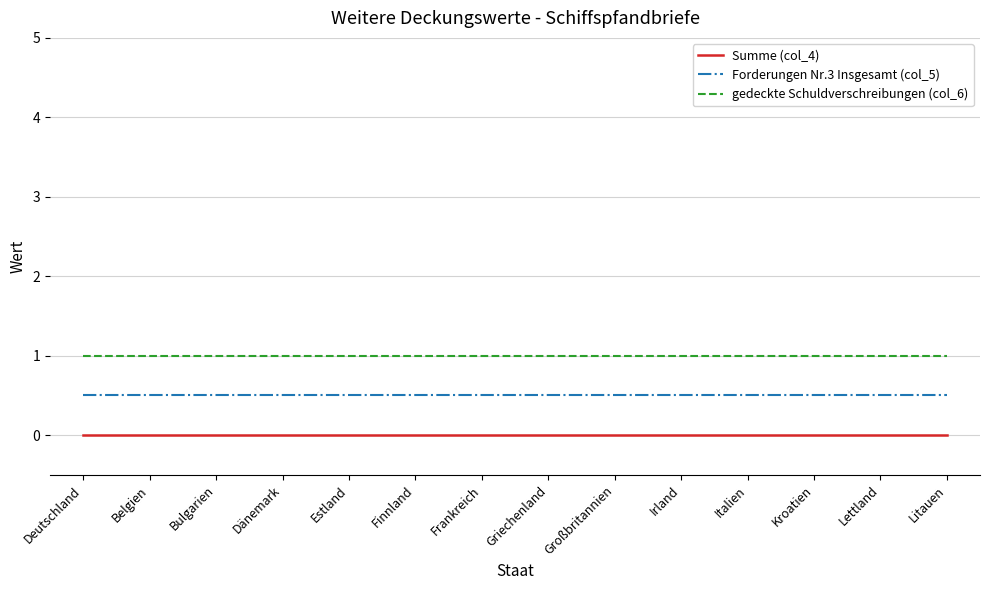

At Italien, list the series in order from smallest to largest.

Summe (col_4), Forderungen Nr.3 Insgesamt (col_5), gedeckte Schuldverschreibungen (col_6)